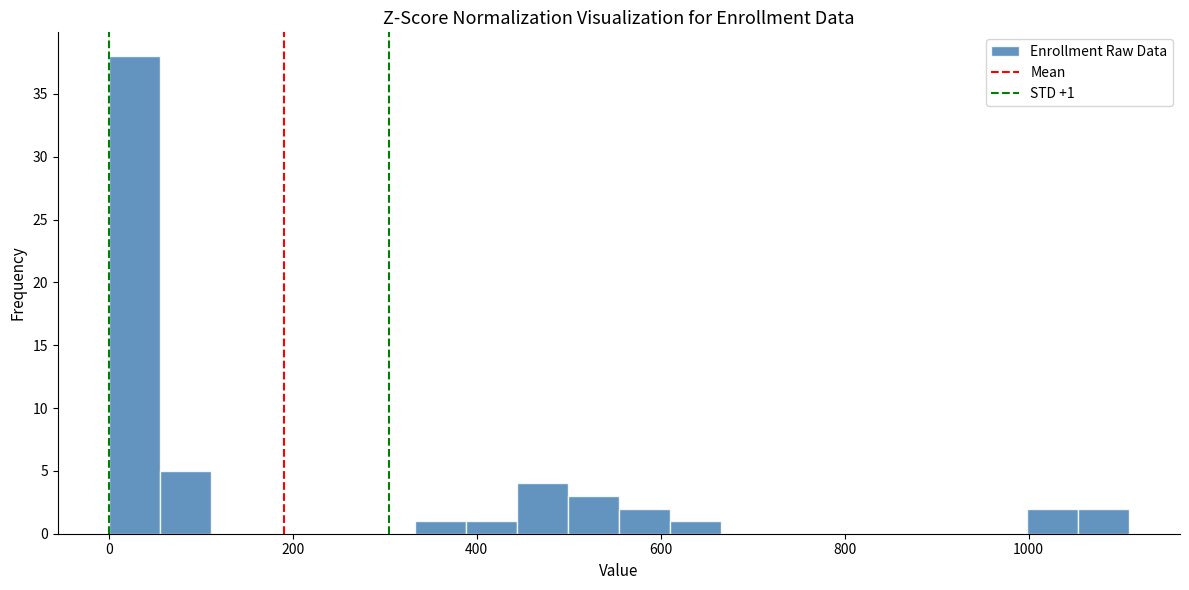

Around what value on the x-axis is the tallest bar? Give the approximate position of its centre, as read against the axis.

20